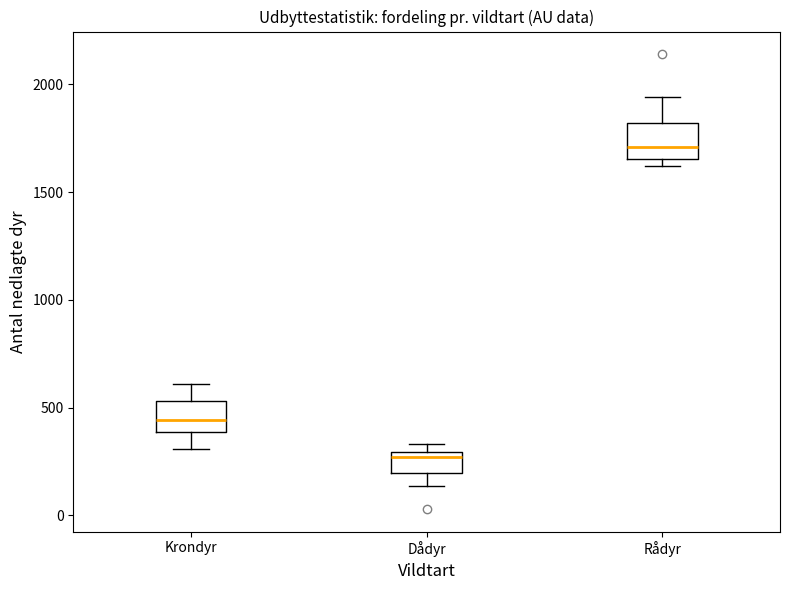

Which box has the highest median line?

Rådyr